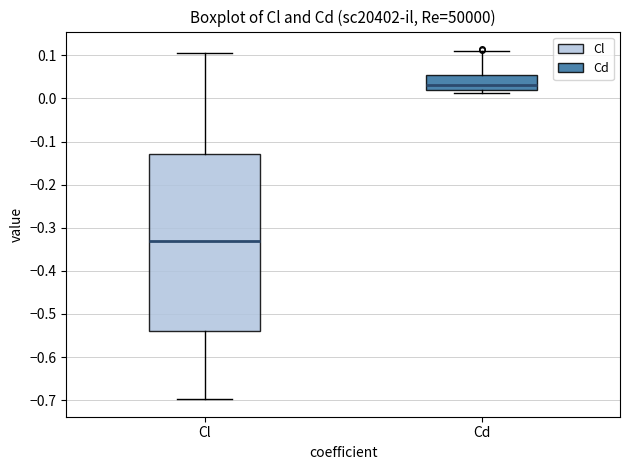

Reading left to right, read every box against the y-axis: the position of its median line, the range the box covers, and the ends of its whiskers. The values are not printed on the chart, so give them approximately, as read against the axis.

Cl: median -0.33, box -0.54 to -0.13, whiskers -0.70 to 0.11
Cd: median 0.03, box 0.02 to 0.06, whiskers 0.01 to 0.11